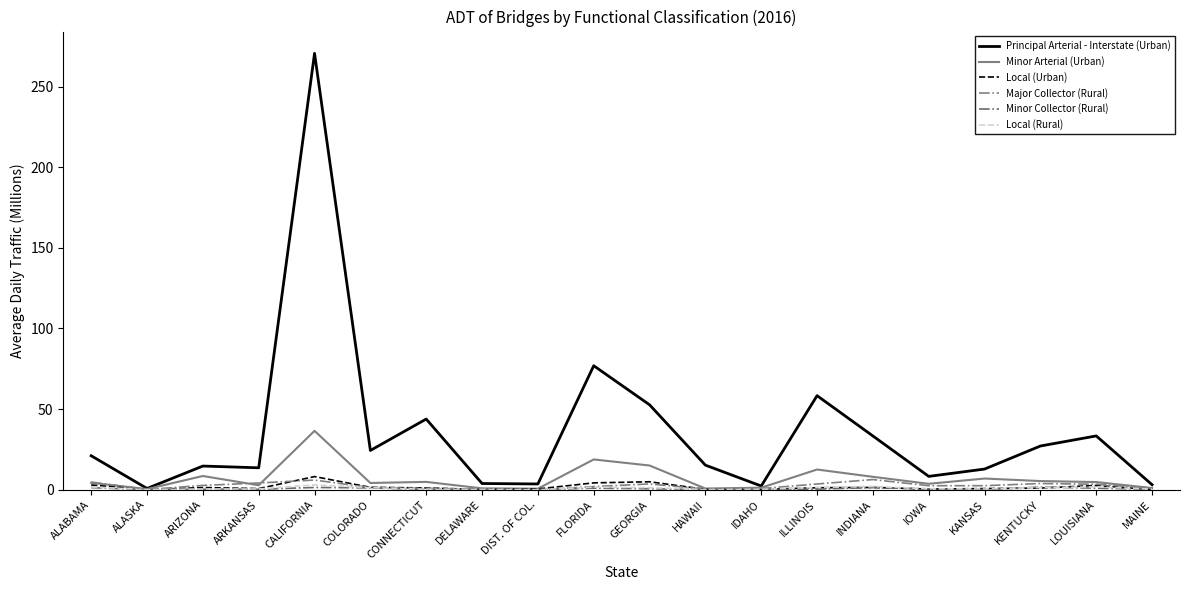

At which label does Principal Arterial - Interstate (Urban) reach its minimum?

ALASKA